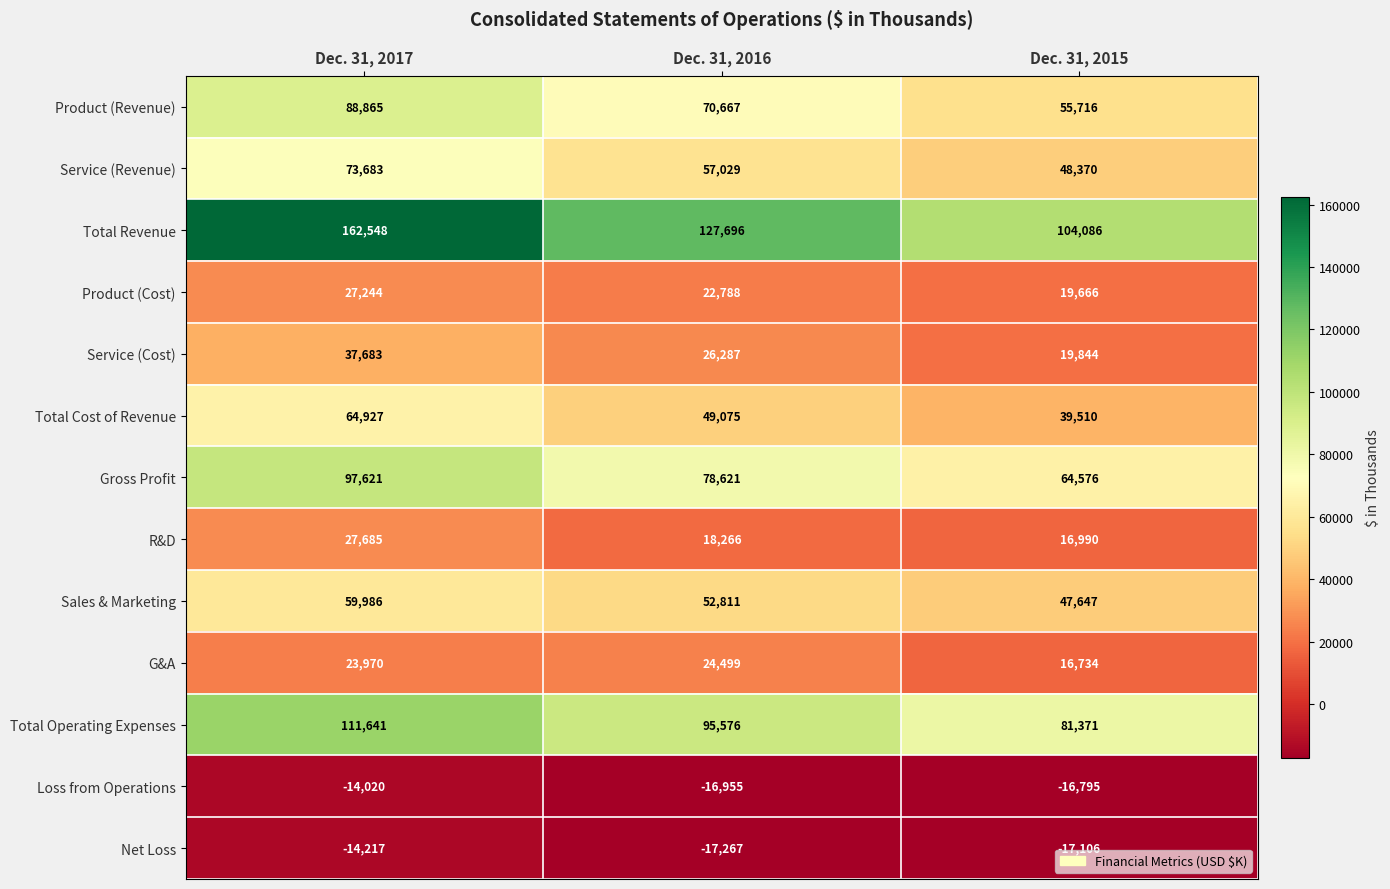

Which series has the largest total across all categories?

Total Revenue